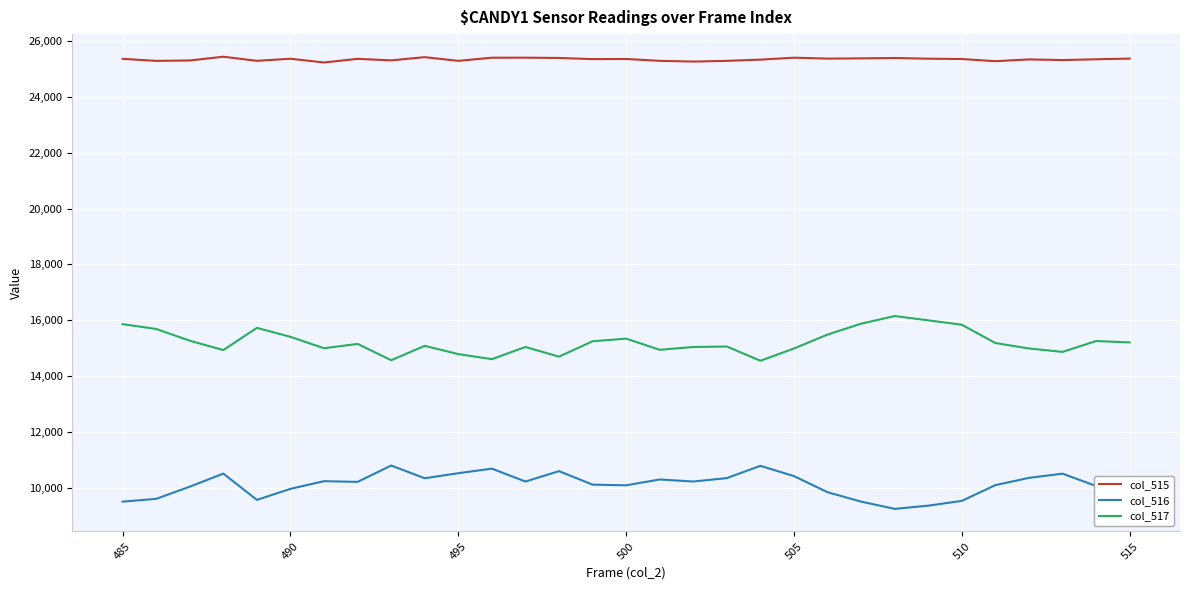

True or false: col_515 and col_516 intersect in this chart.

False